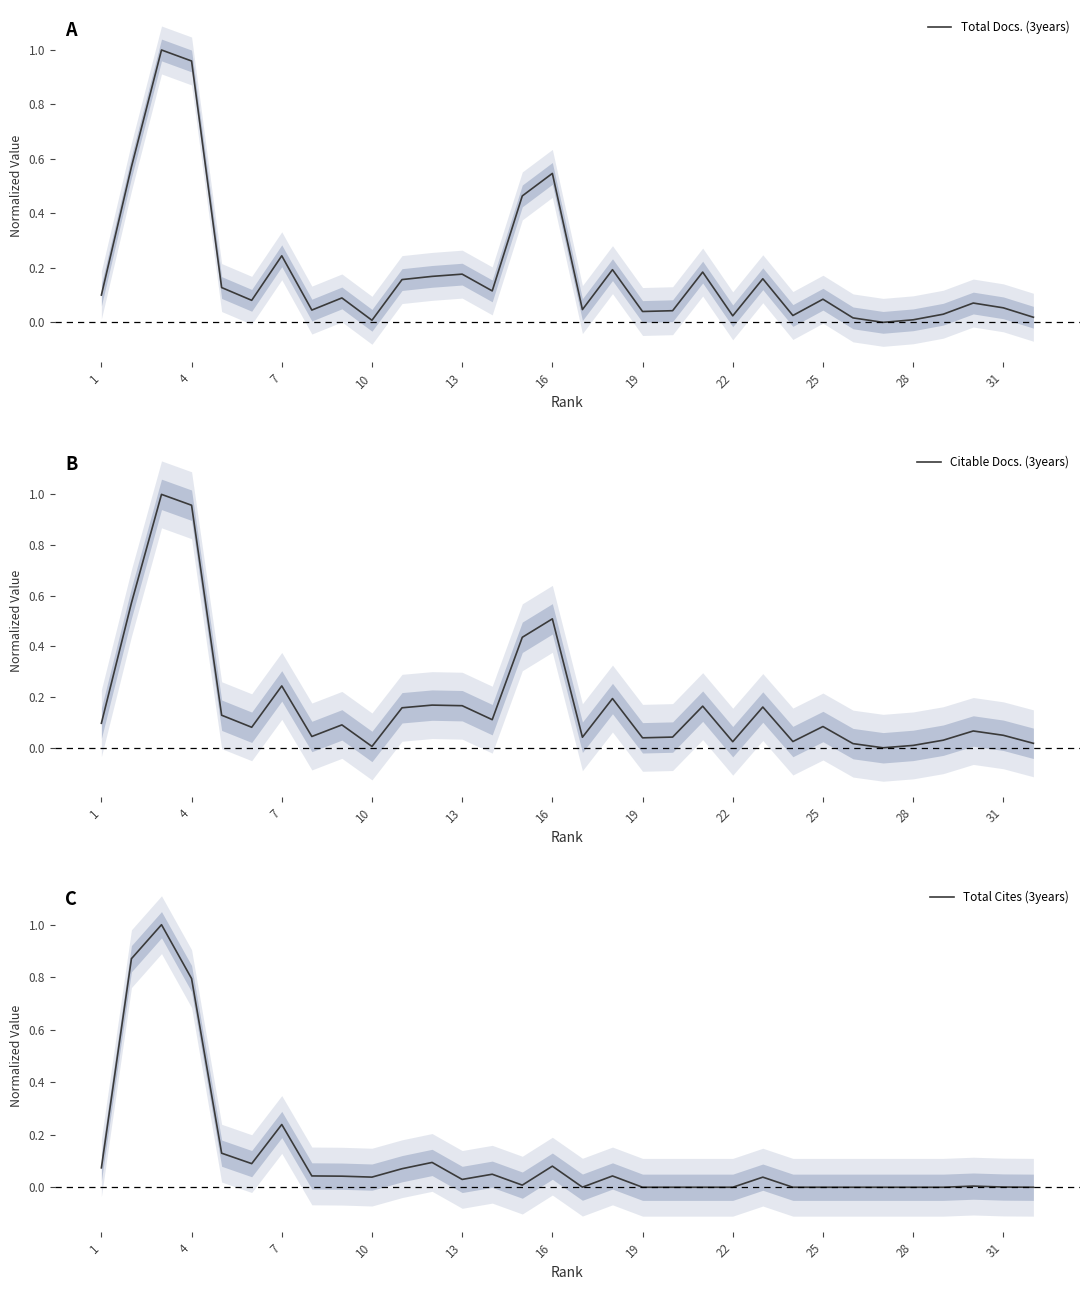

The value of Citable Docs. (3years) at 4 is 0.4. True or false?

False